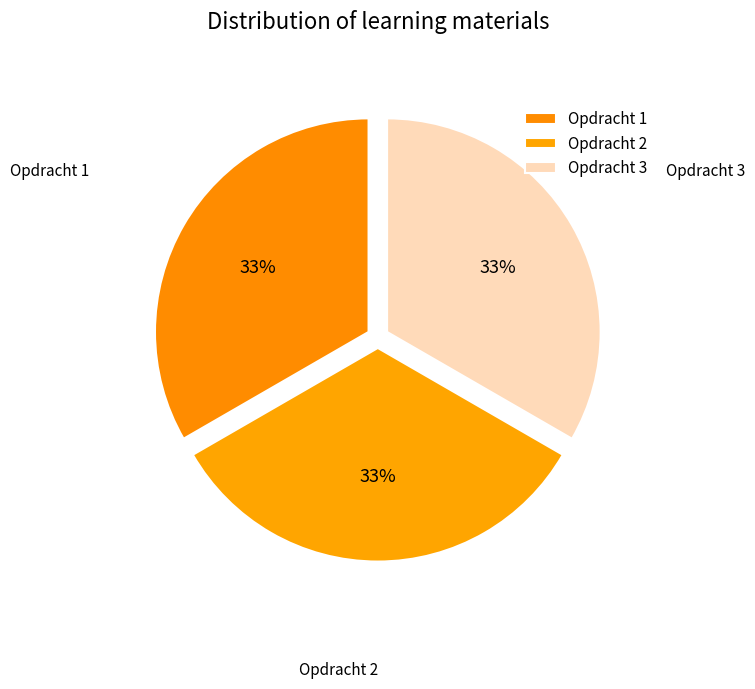

To the nearest percent, what is the average slice percentage?

33%